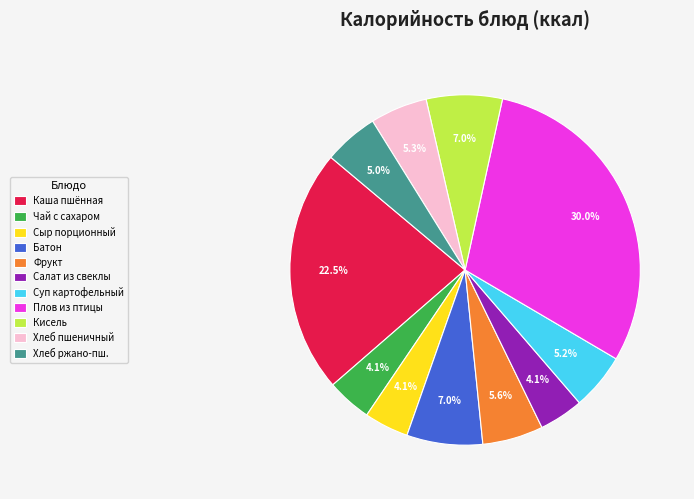

Is there any slice that represents more than half of the pie?

No